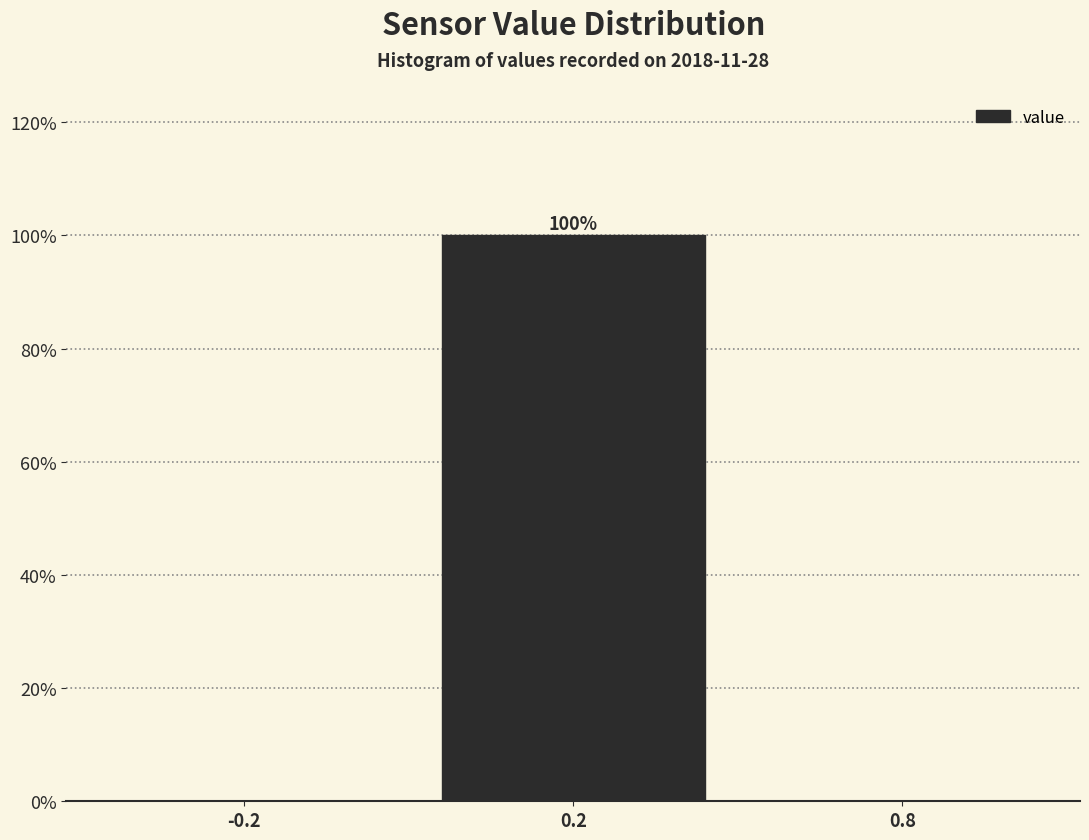

Reading right to left, extract all data points from this chart.

0.8=0	0.2=100	-0.2=0